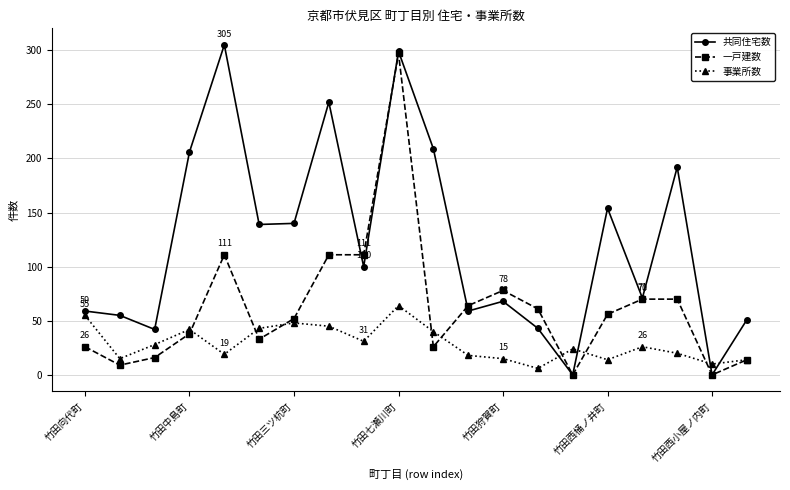

How many categories are shown in the chart?

20